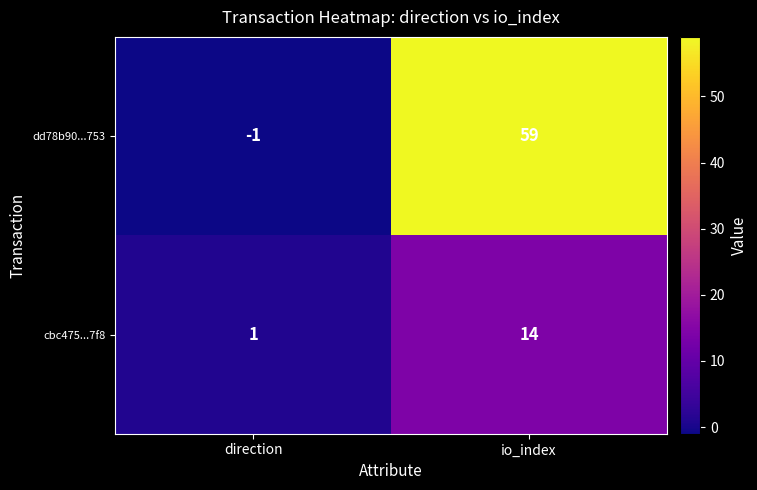

Rank the series by their average value, from lowest to highest.

cbc475...7f8, dd78b90...753